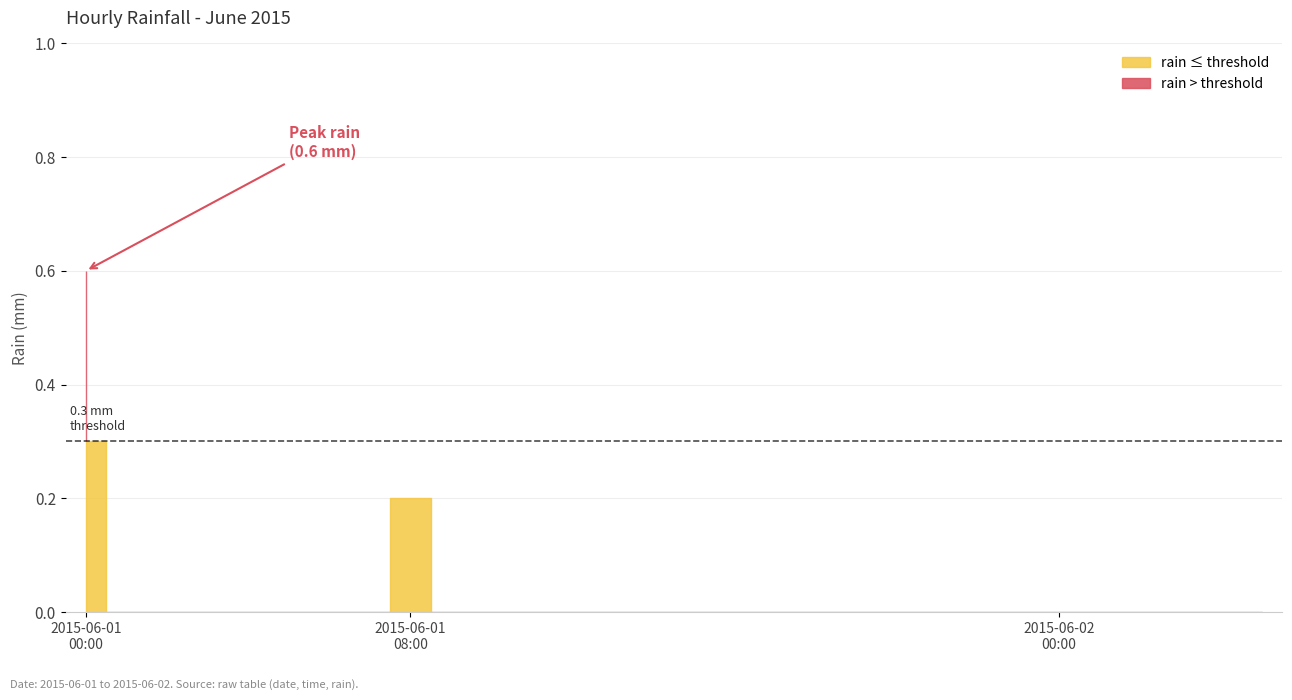

What is the sum of all values?

0.8